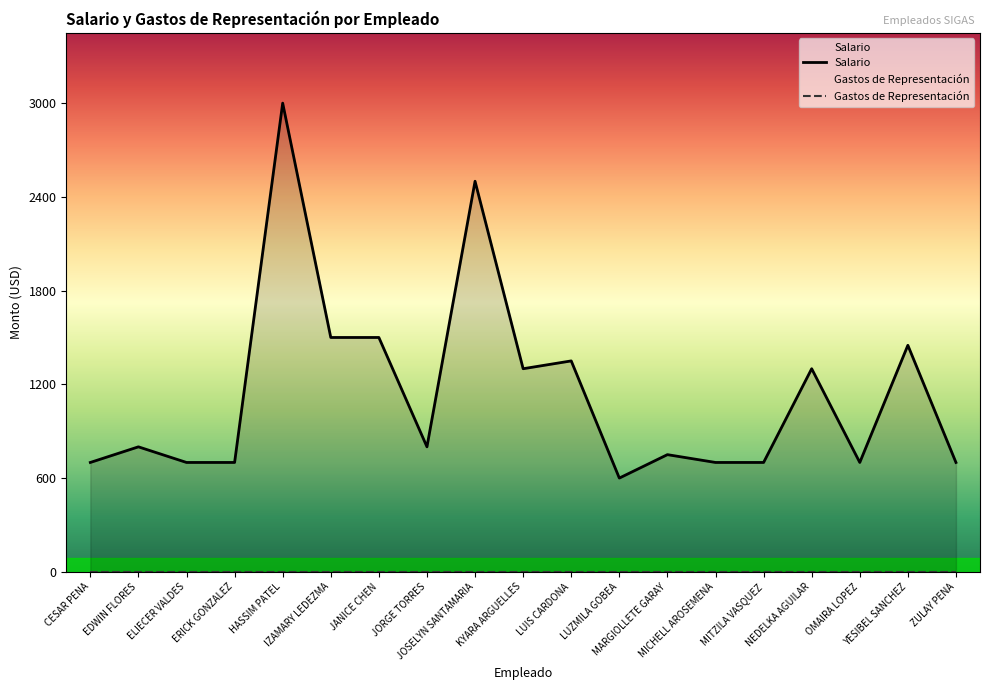

At which category does the data reach its first local valley?

JORGE TORRES